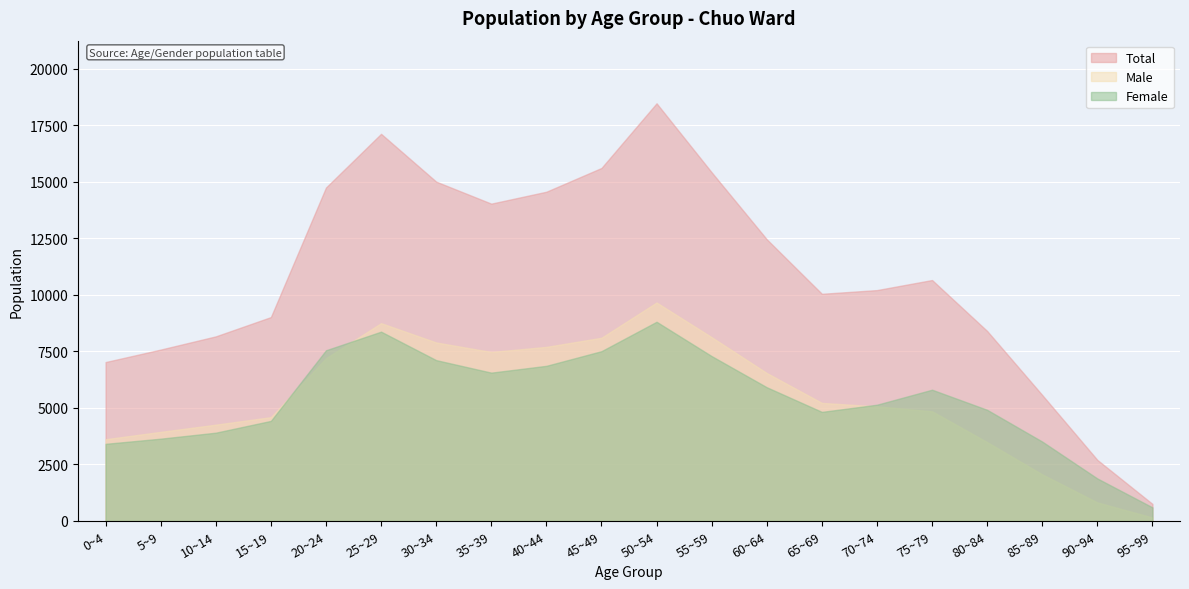

Where is the first local maximum for Male?

25~29